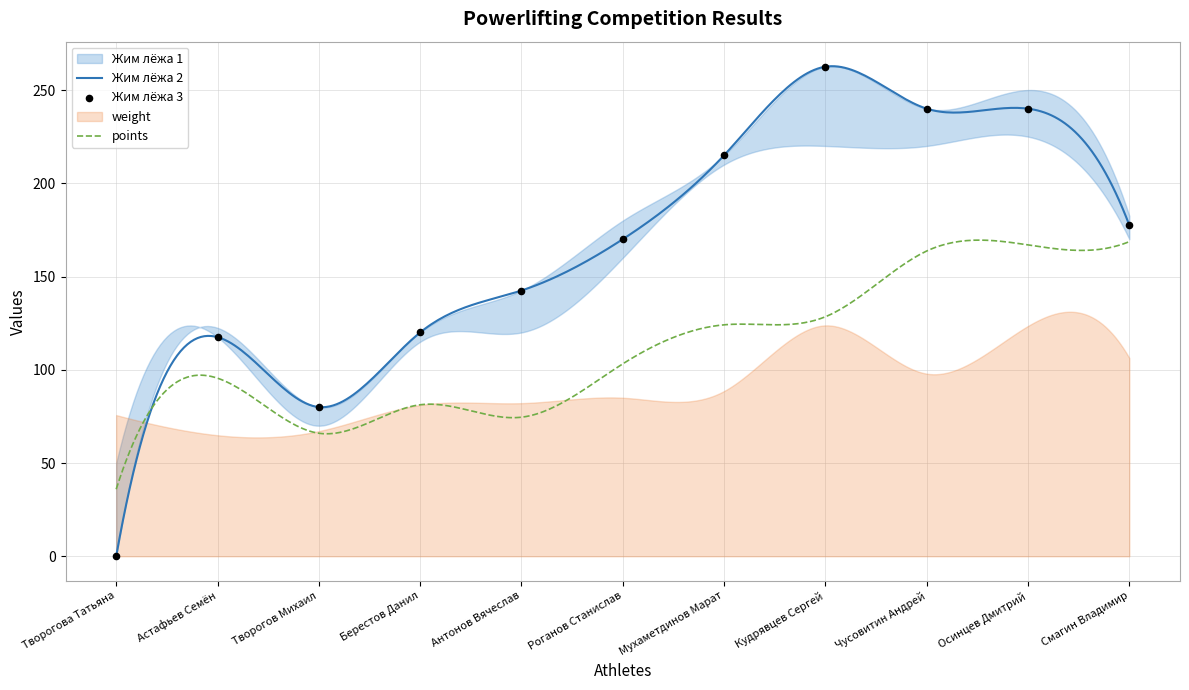

Which series contains the highest Y value?

Жим лёжа 2